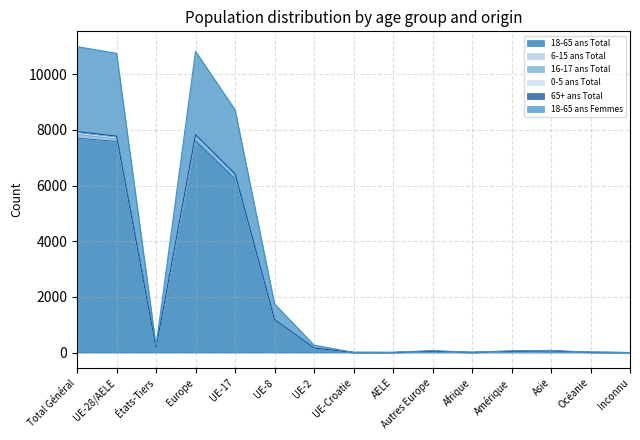

What is the difference between the 65+ ans Total values at Océanie and Europe?

7715